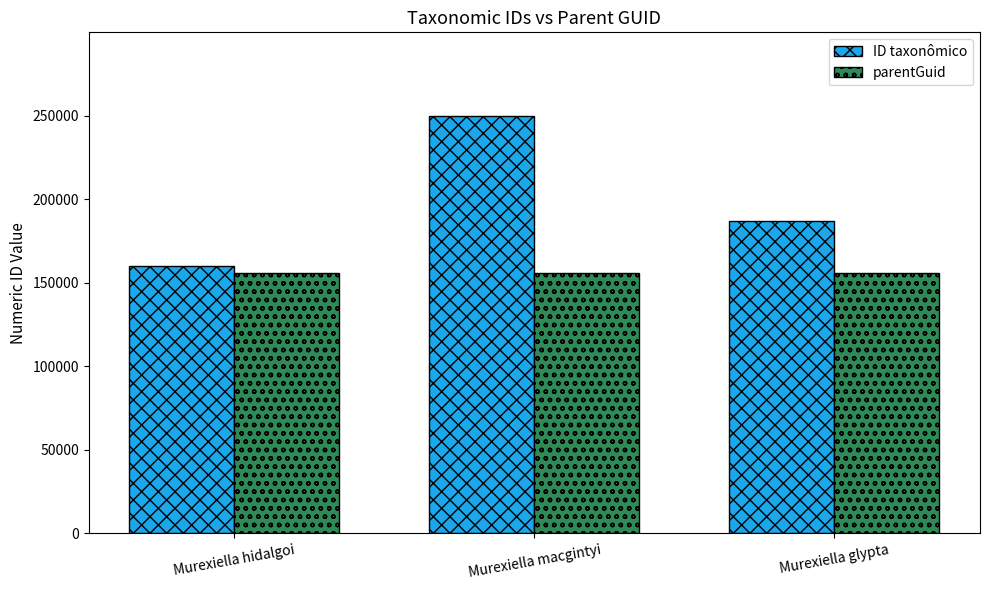

Rank the series at Murexiella hidalgoi from highest to lowest value.

ID taxonômico, parentGuid